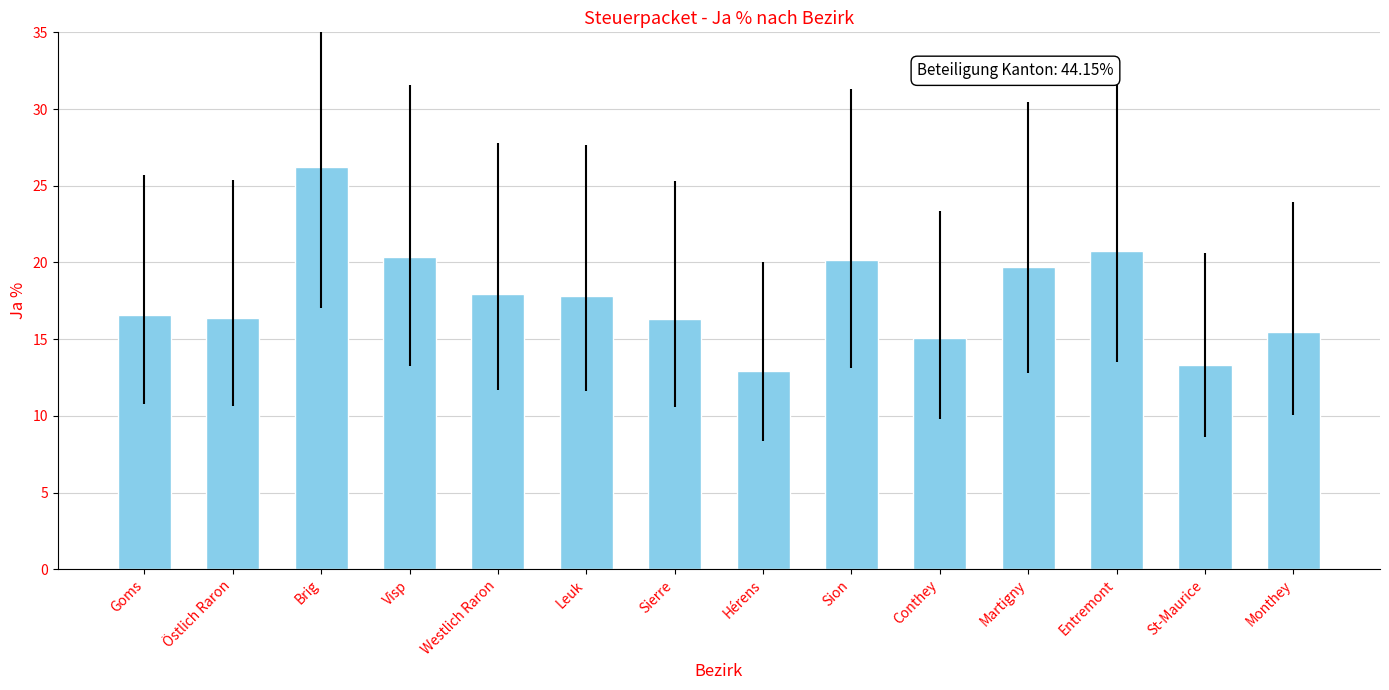

How many categories are shown in the chart?

14